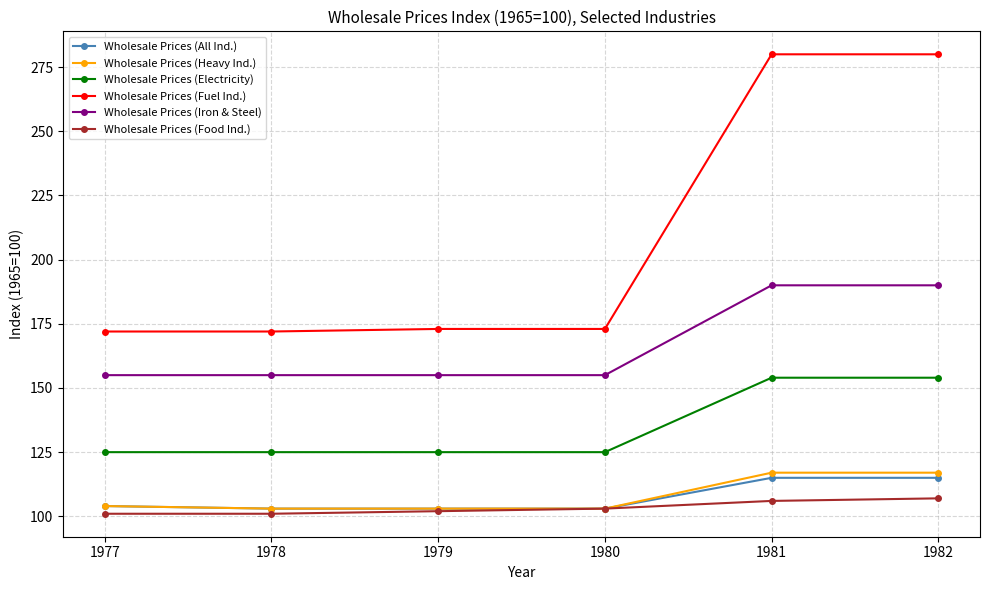

True or false: Wholesale Prices (Electricity) has a value of 125 at 1978.

True